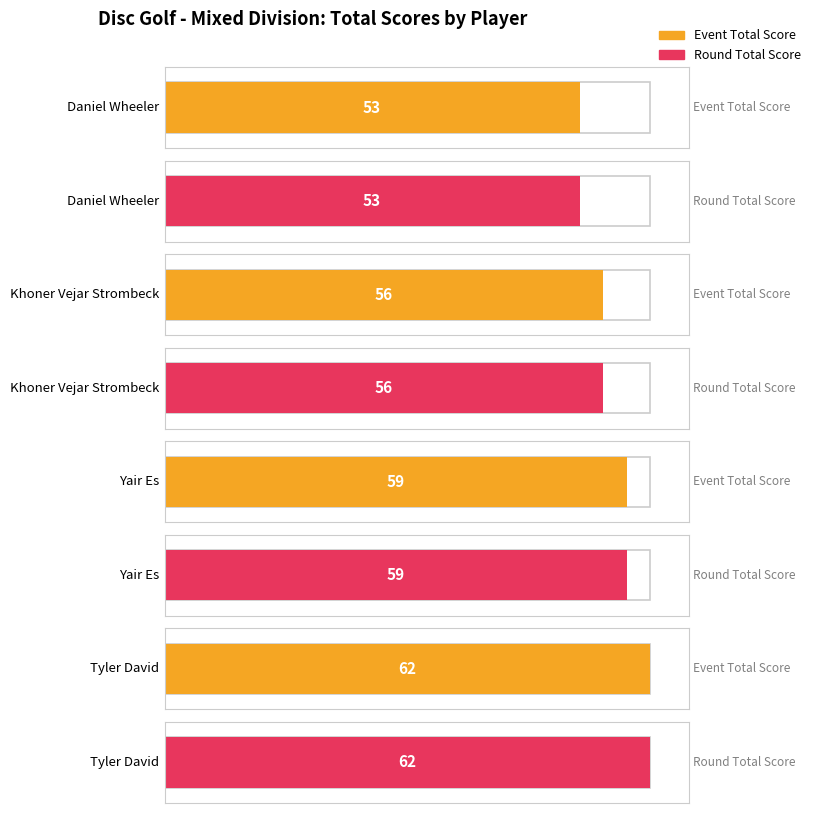

How many values in the round_total_score series are below 59?

2